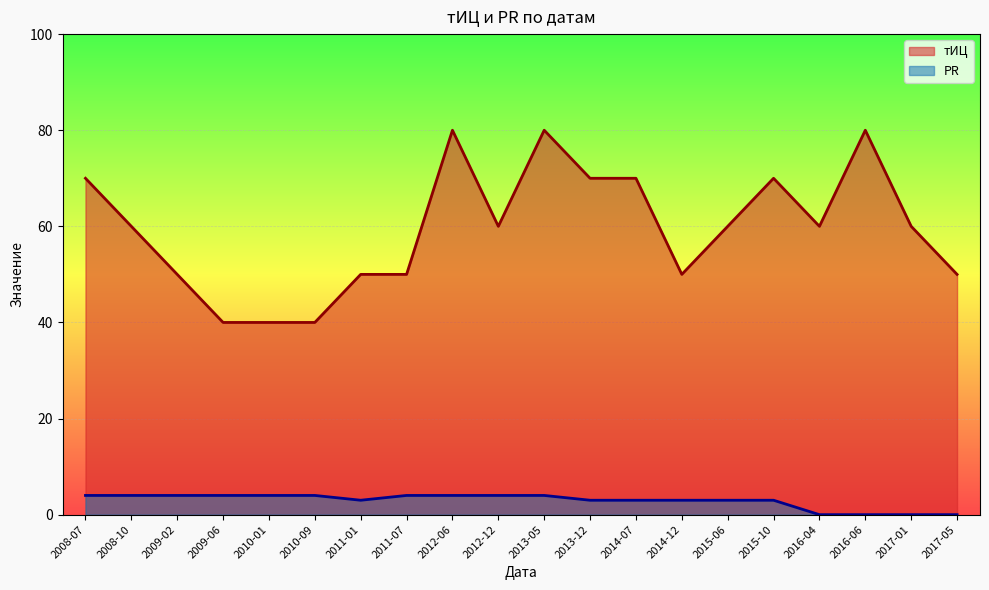

What is the value of the тИЦ point at the 17th from the left?

60